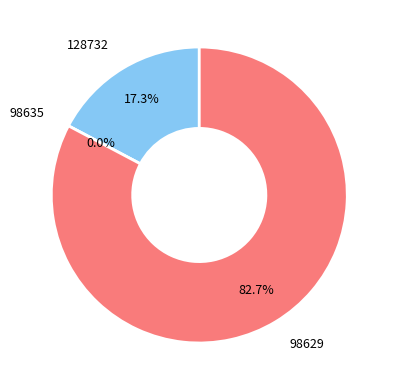

True or false: 98629 accounts for 83% of the total.

True